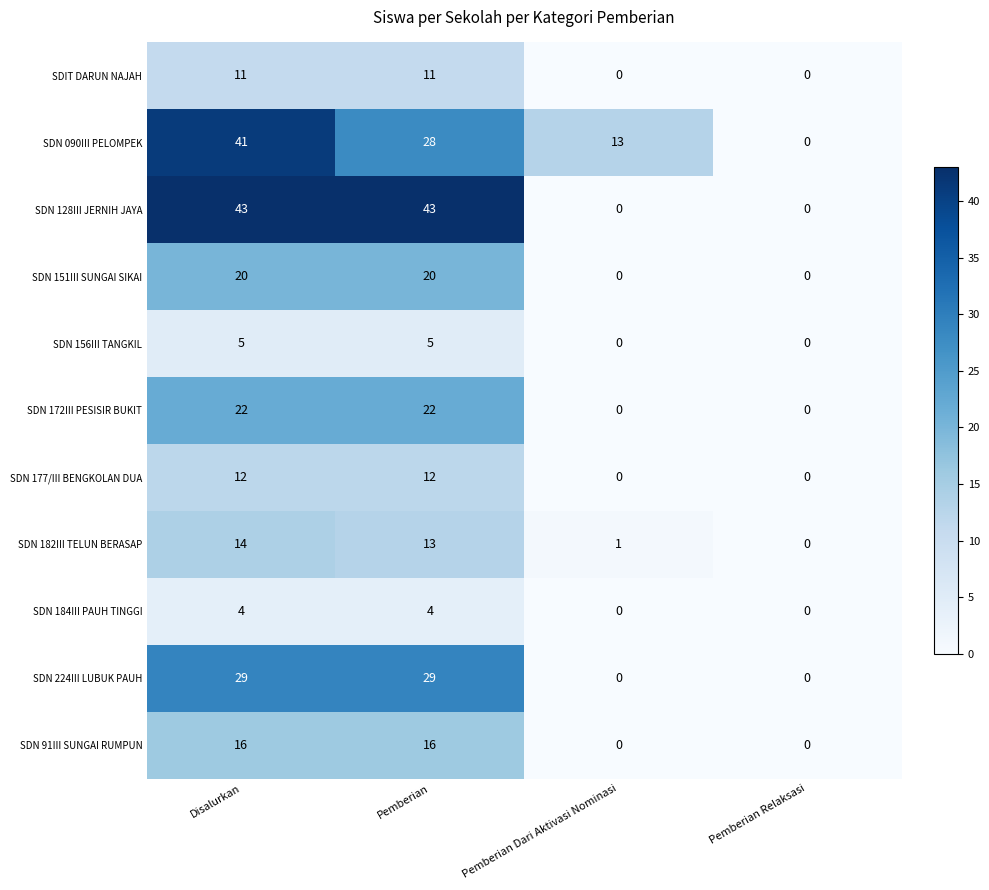

At how many categories does at least one series exceed 11?

3